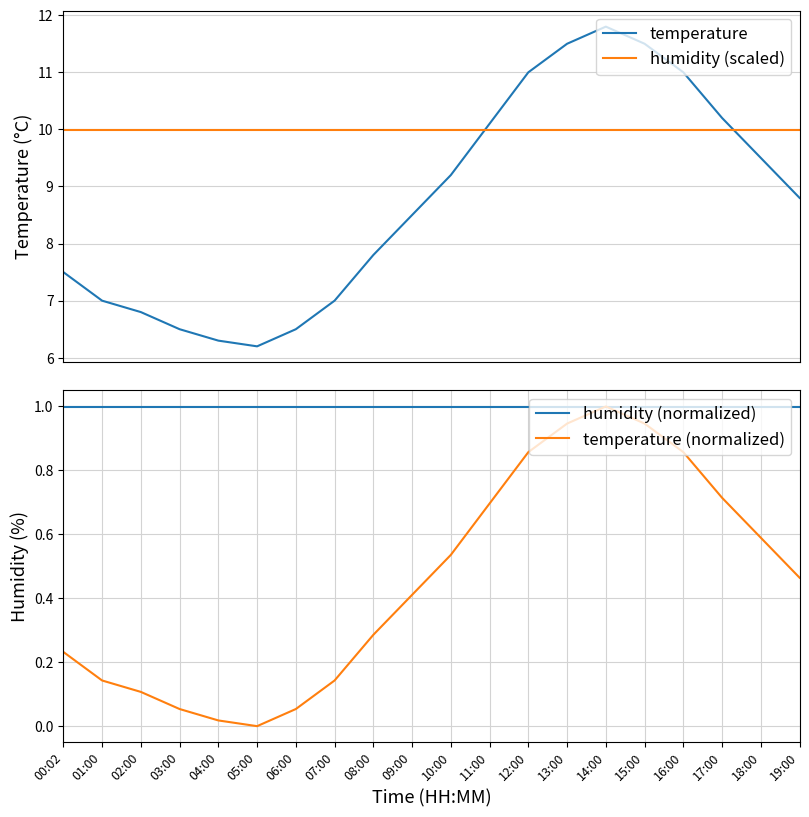

True or false: humidity (scaled) and temperature (normalized) intersect in this chart.

False